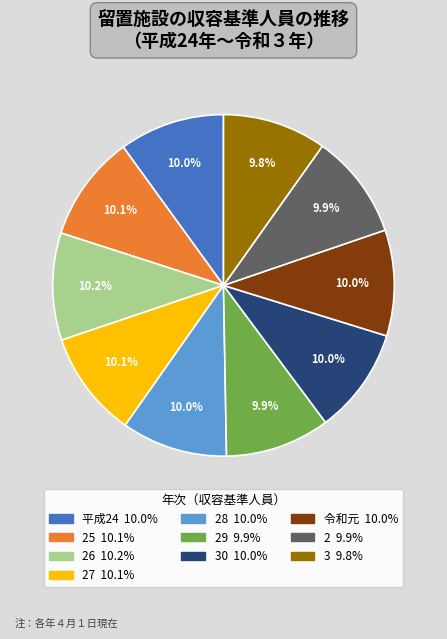

To the nearest percent, what is the average slice percentage?

10%